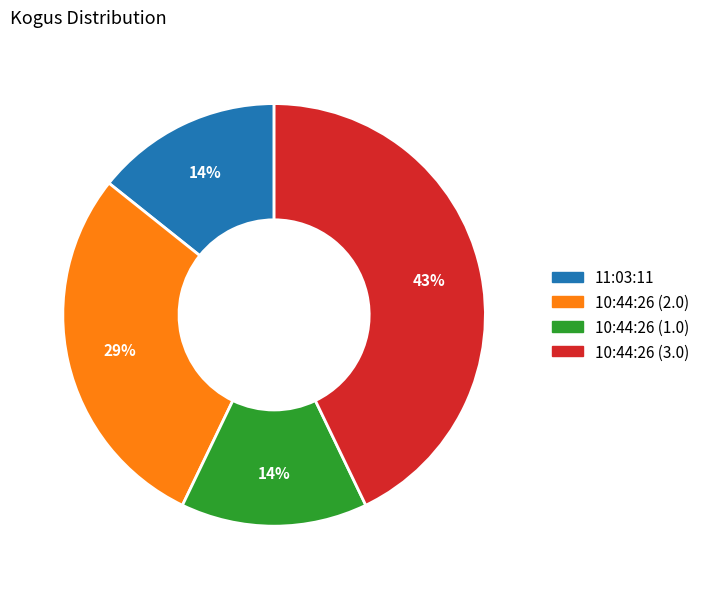

To the nearest percent, what is the difference between the 10:44:26 (3.0) and 11:03:11 slice percentages?

29%